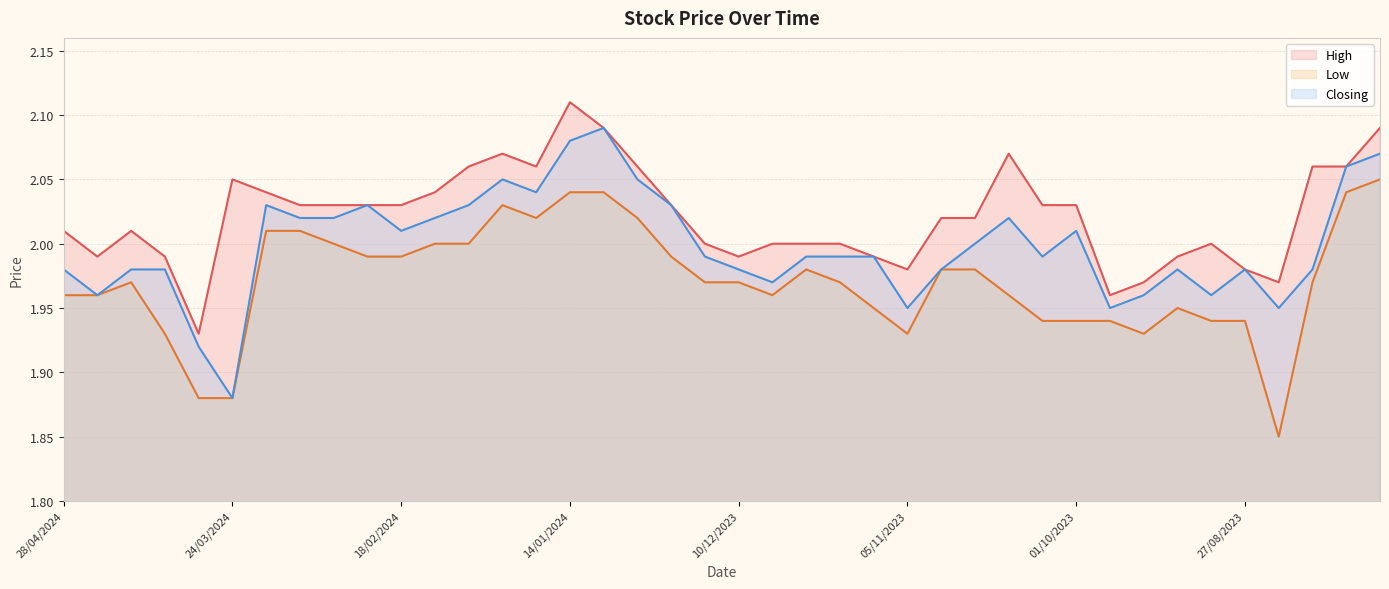

True or false: Closing has a value of 2.0 at 07/04/2024.

True